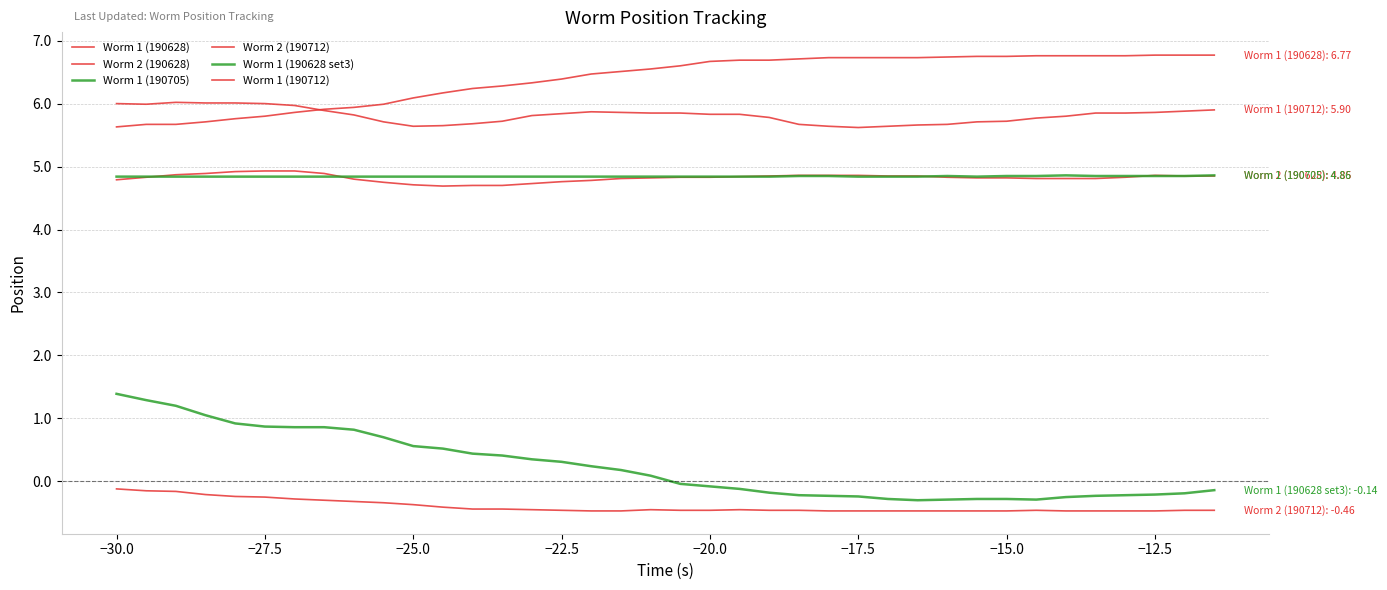

What is the difference between the second highest and second lowest values in the Worm 2 (190628) series?

0.2